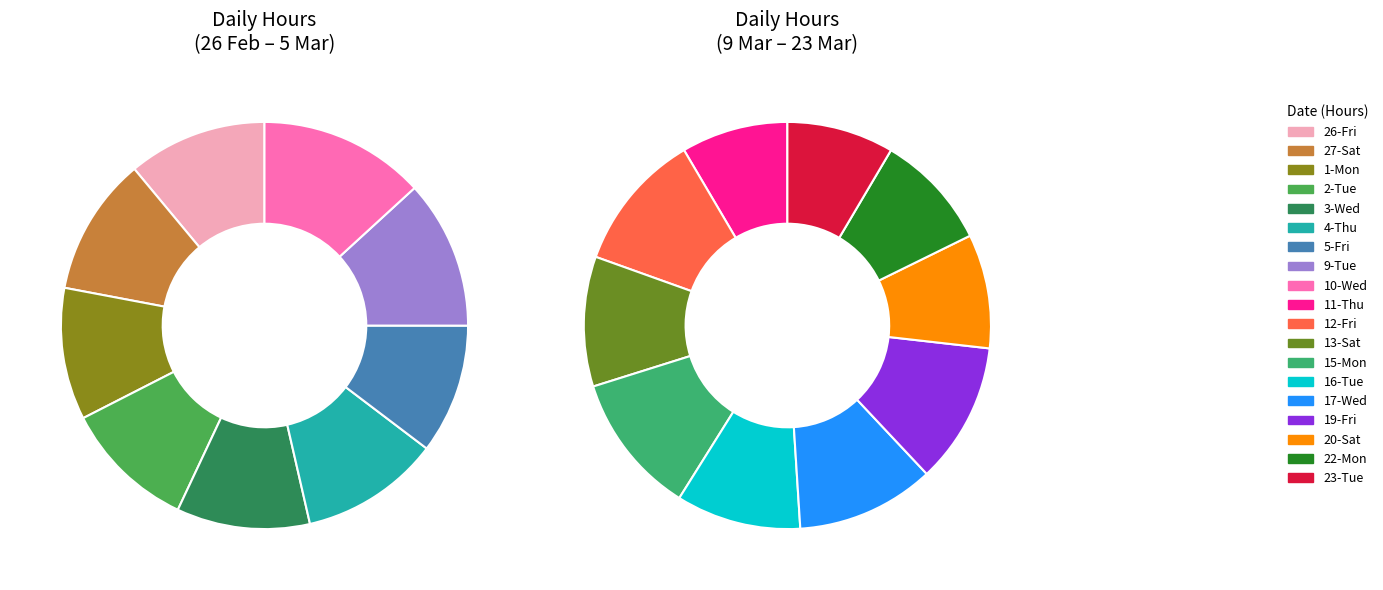

To the nearest percent, what percentage of the pie is 19-Fri?

6%